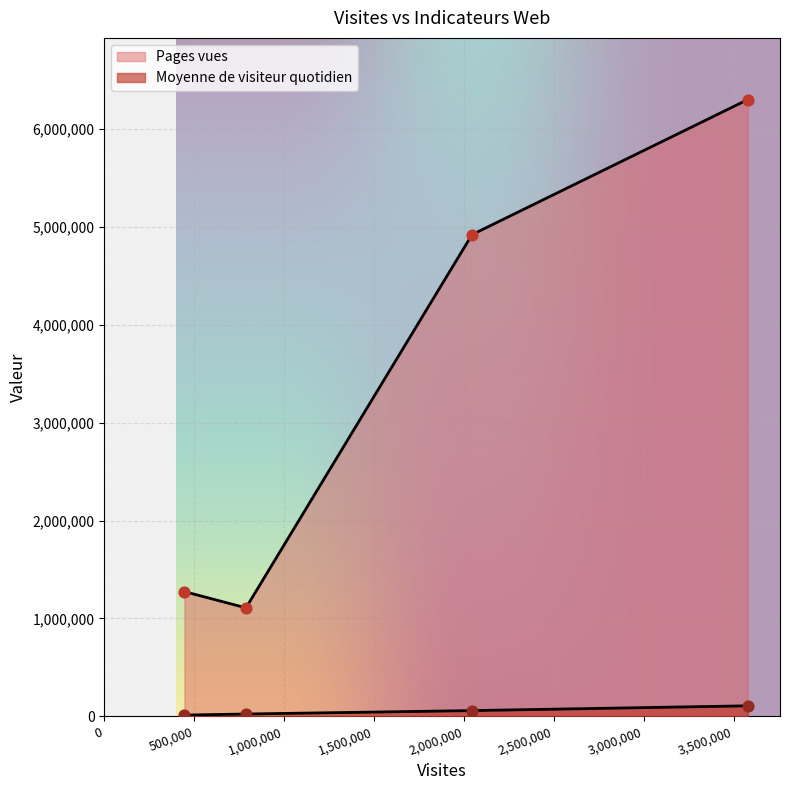

Which series has the largest total across all categories?

Pages vues